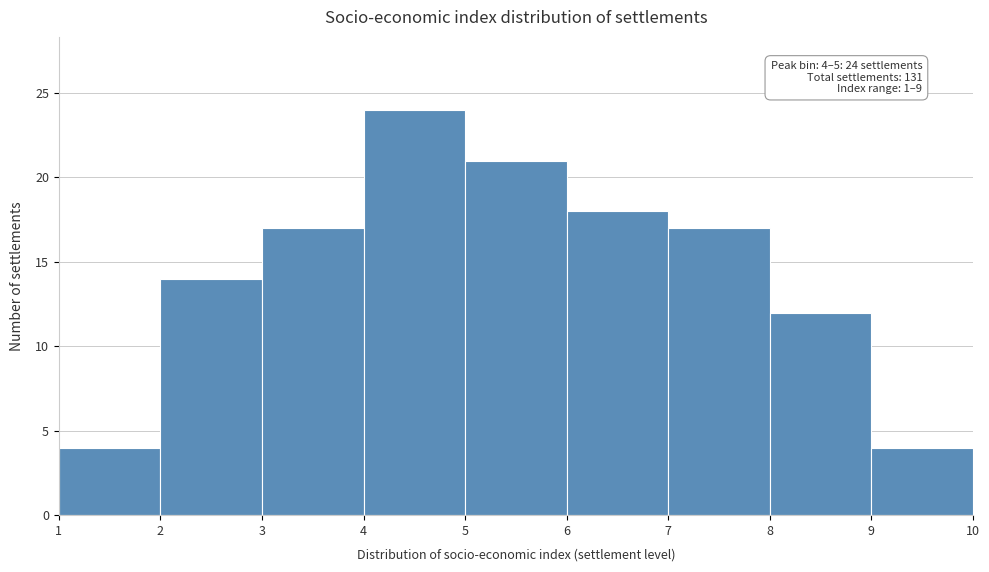

Which range on the x-axis has the tallest bar?

4 to 5